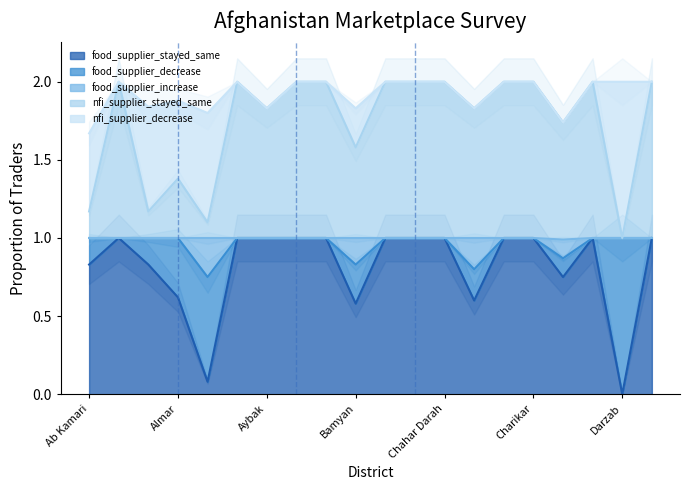

What is the lowest value of the nfi_supplier_stayed_same series?

1.0